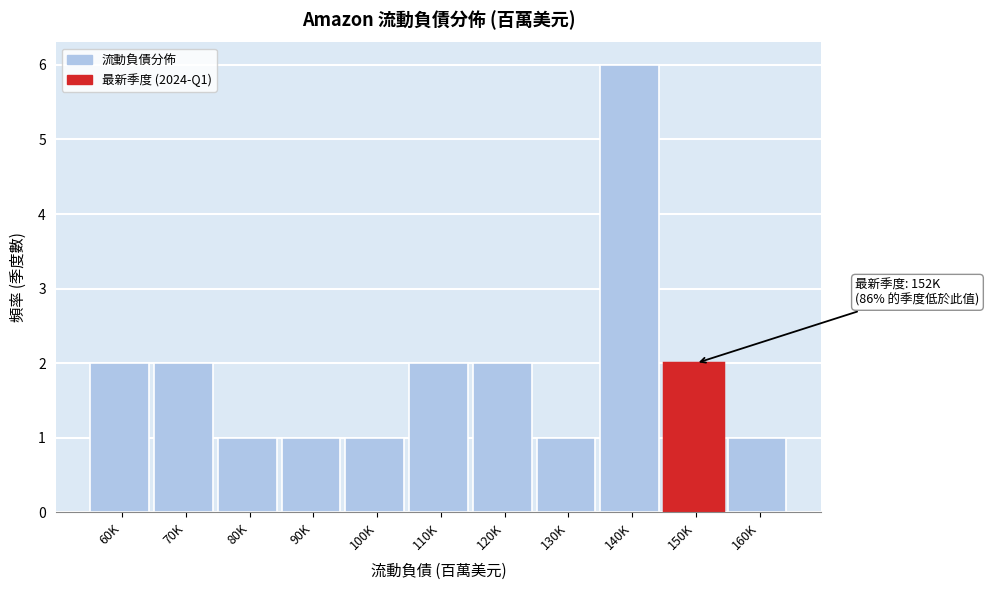

Reading right to left, what are all the values shown in this chart?

160K=1	150K=2	140K=6	130K=1	120K=2	110K=2	100K=1	90K=1	80K=1	70K=2	60K=2